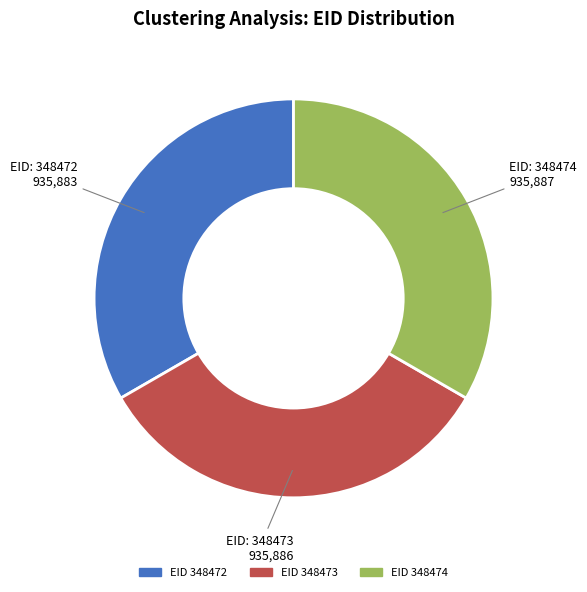

Is there a majority slice in this chart?

No